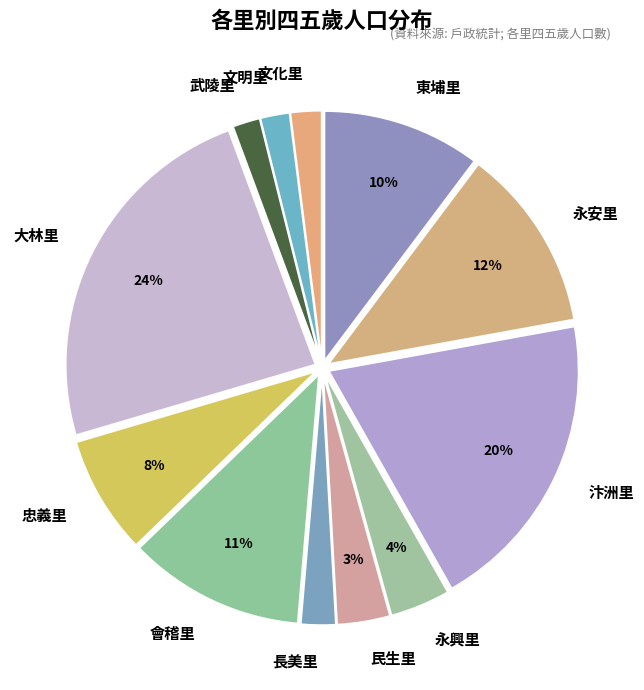

Does 永安里 account for over 50% of the chart?

No